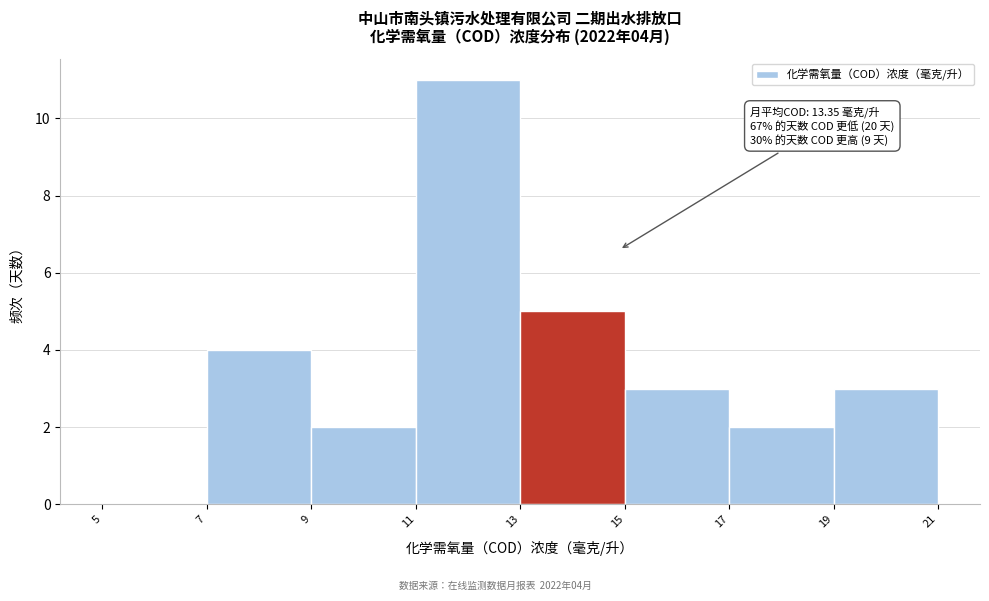

Which range on the x-axis has the tallest bar?

11 to 13